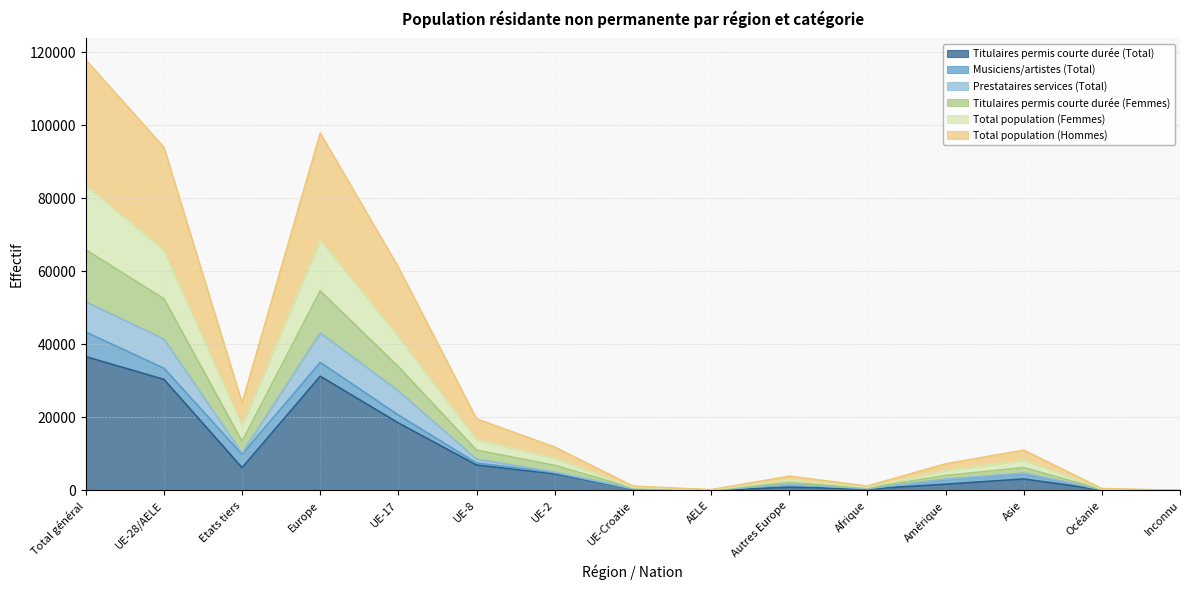

True or false: Total population (Hommes) and Titulaires permis courte durée (Femmes) cross at least once.

False